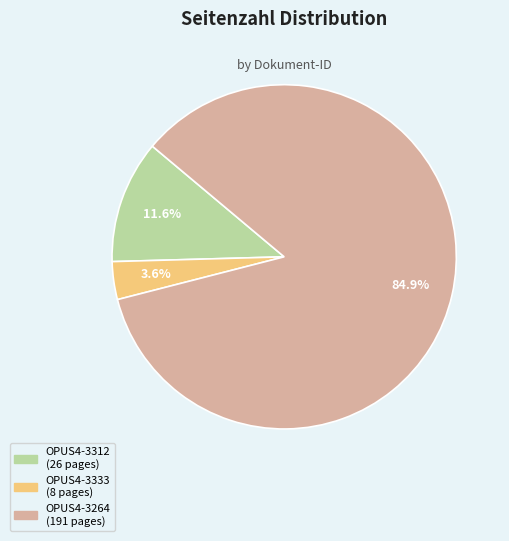

How many segments does this pie chart have?

3